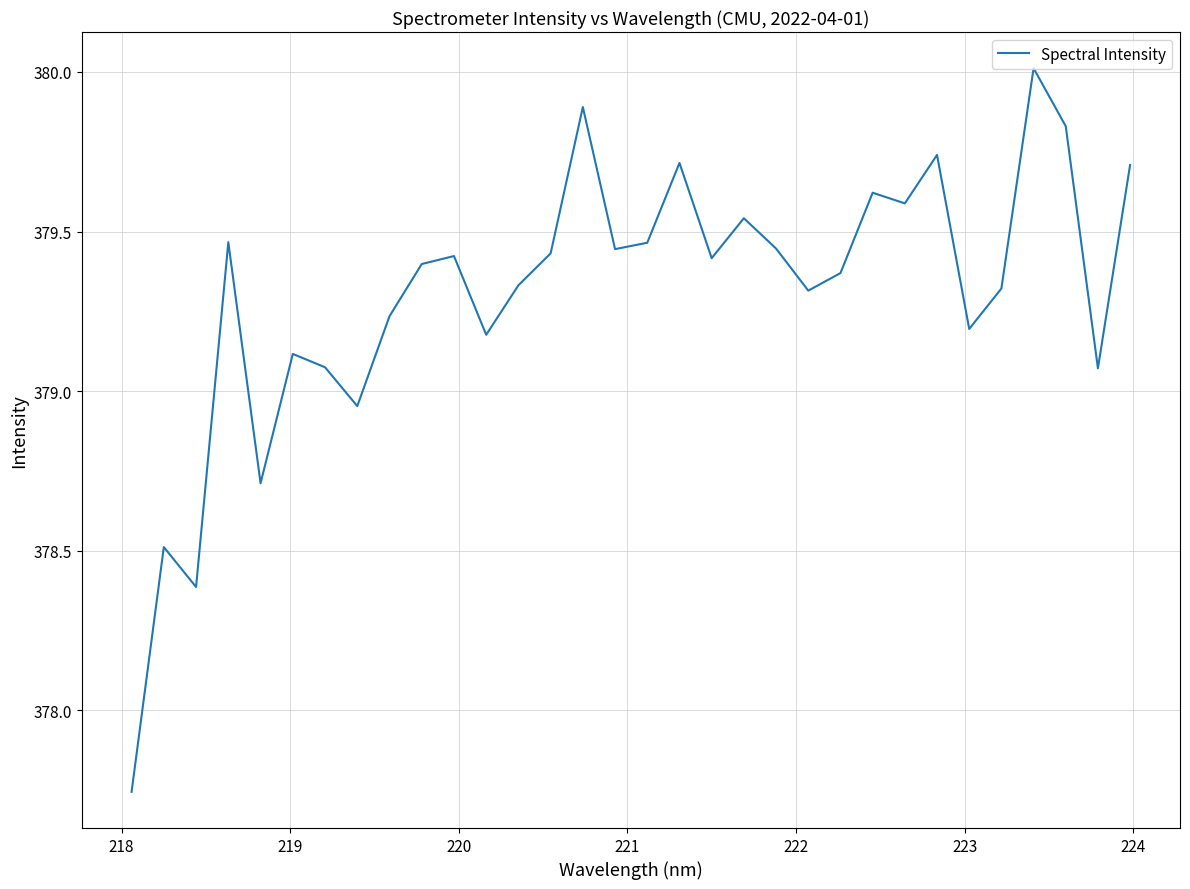

What is the greatest value displayed?

380.0